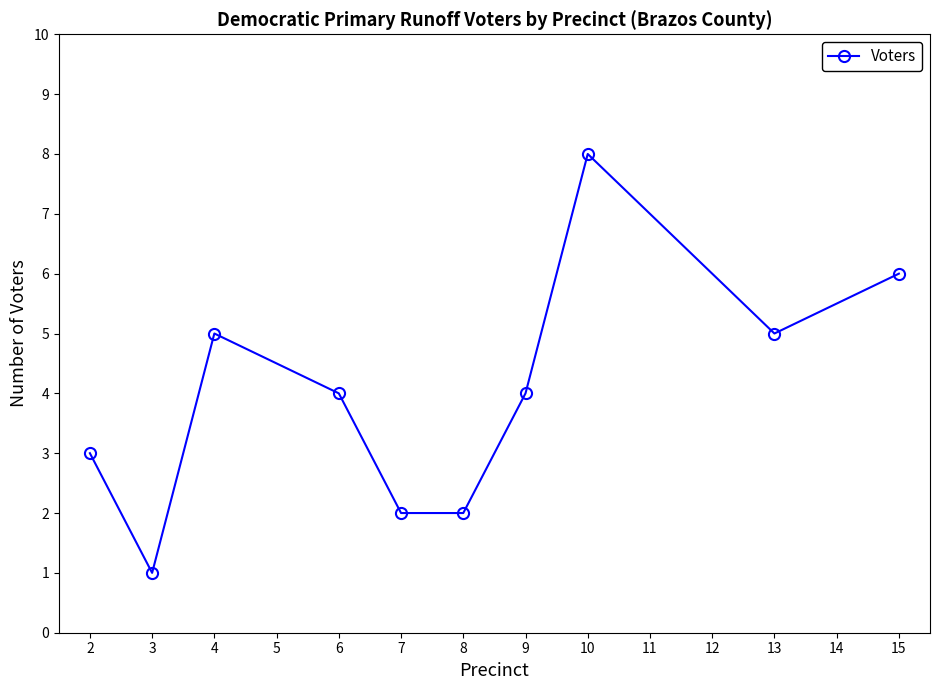

The value at 4 is 5. True or false?

True